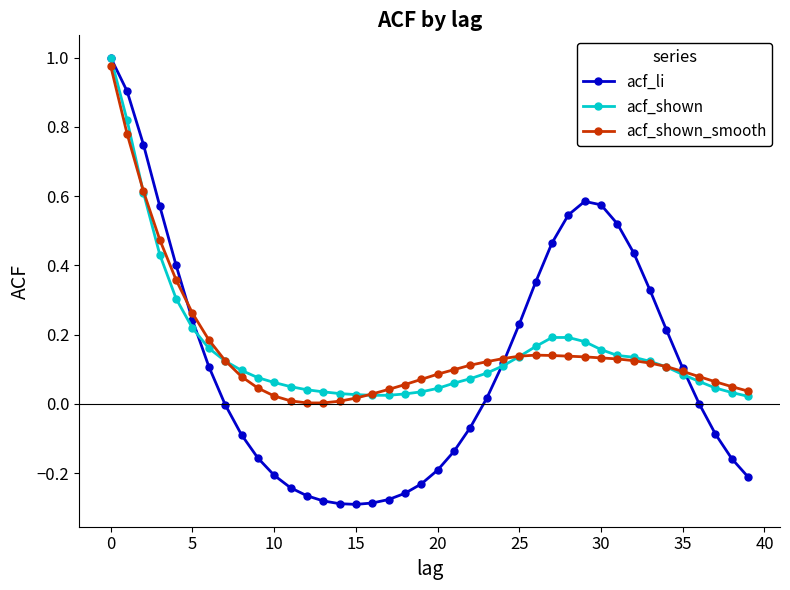

Which series has the largest range (max minus min)?

acf_li